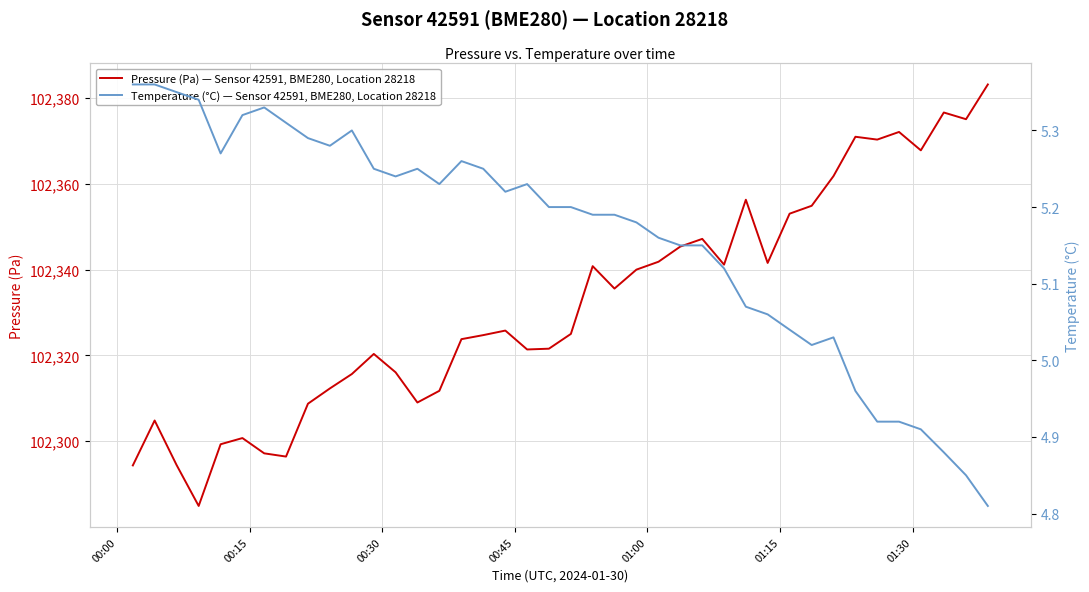

What is the minimum value for Pressure (Pa) — Sensor 42591, BME280, Location 28218?

102284.9